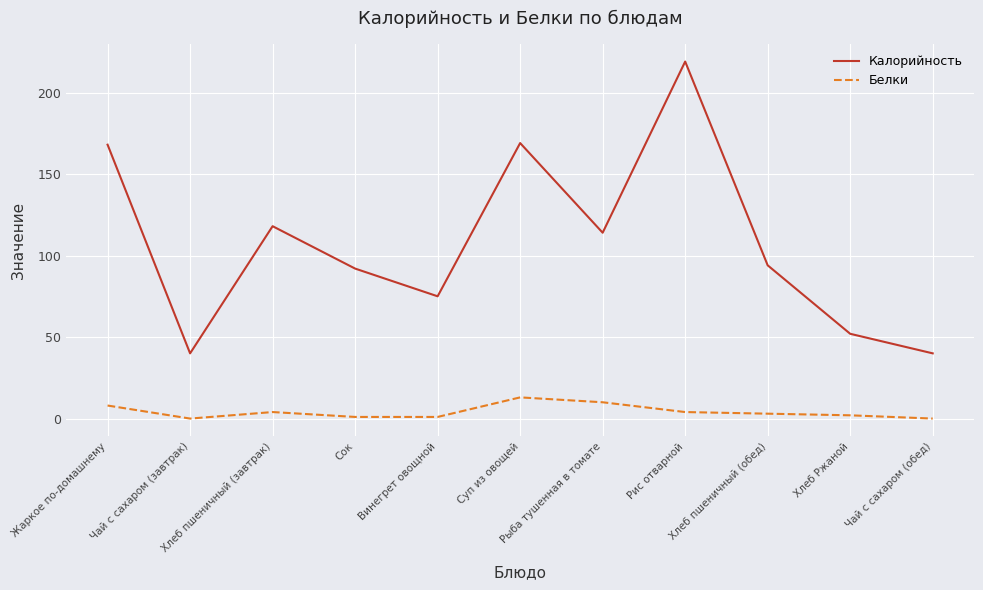

How many series are shown in this chart?

2